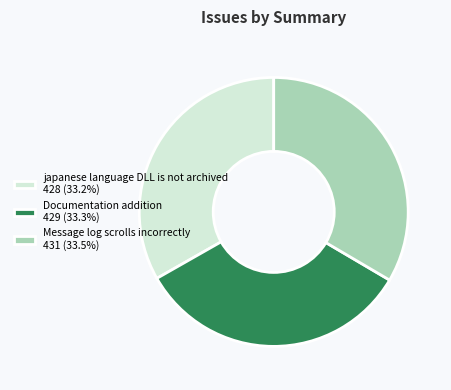

Is it true that Message log scrolls incorrectly is 44% of the pie?

False